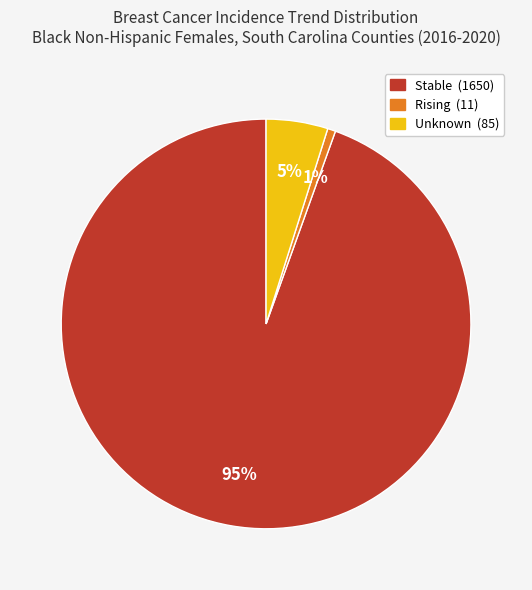

To the nearest percent, what is the average slice percentage?

33%